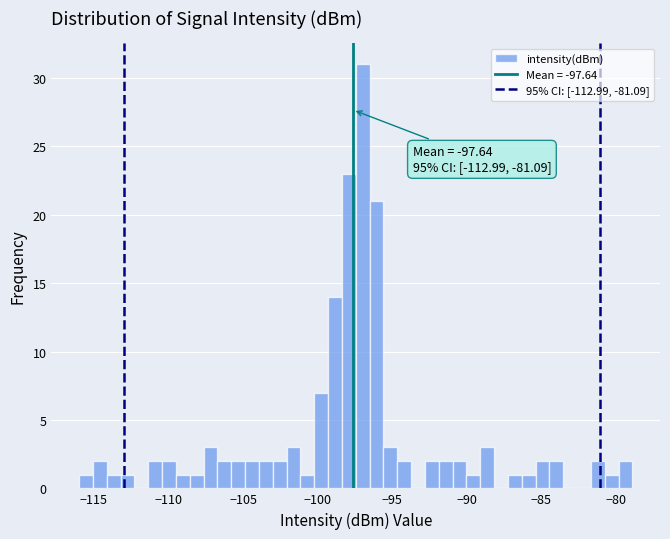

Read against the x-axis, roughly where is the centre of the tallest bar?

-97.0